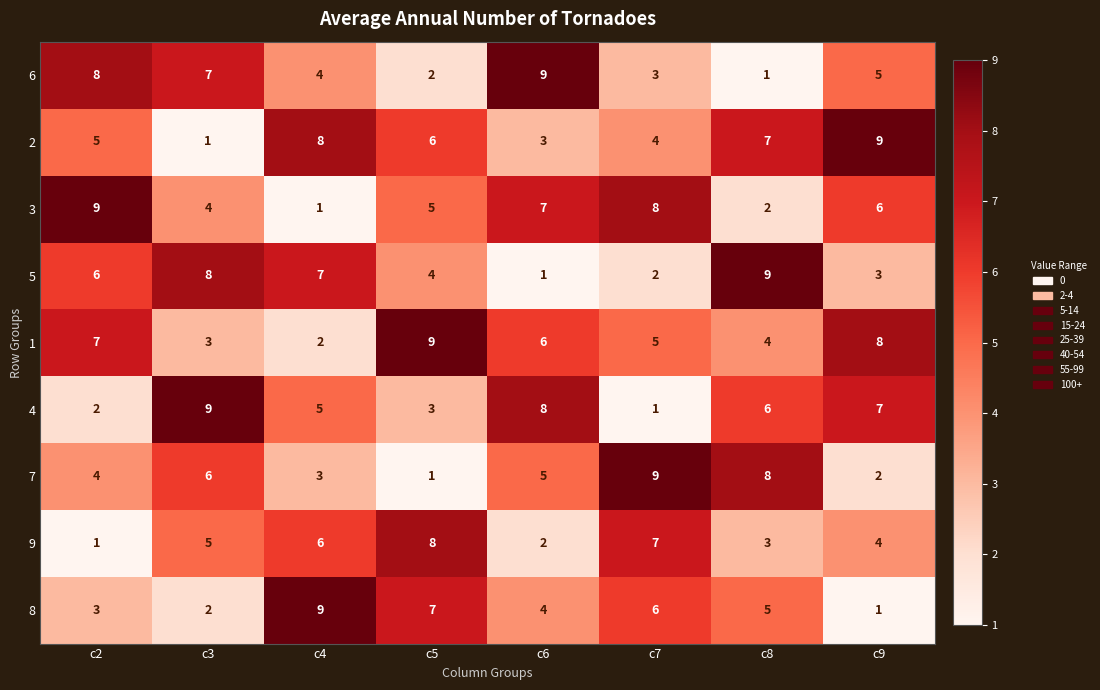

The value of 8 at c5 is 3. True or false?

False